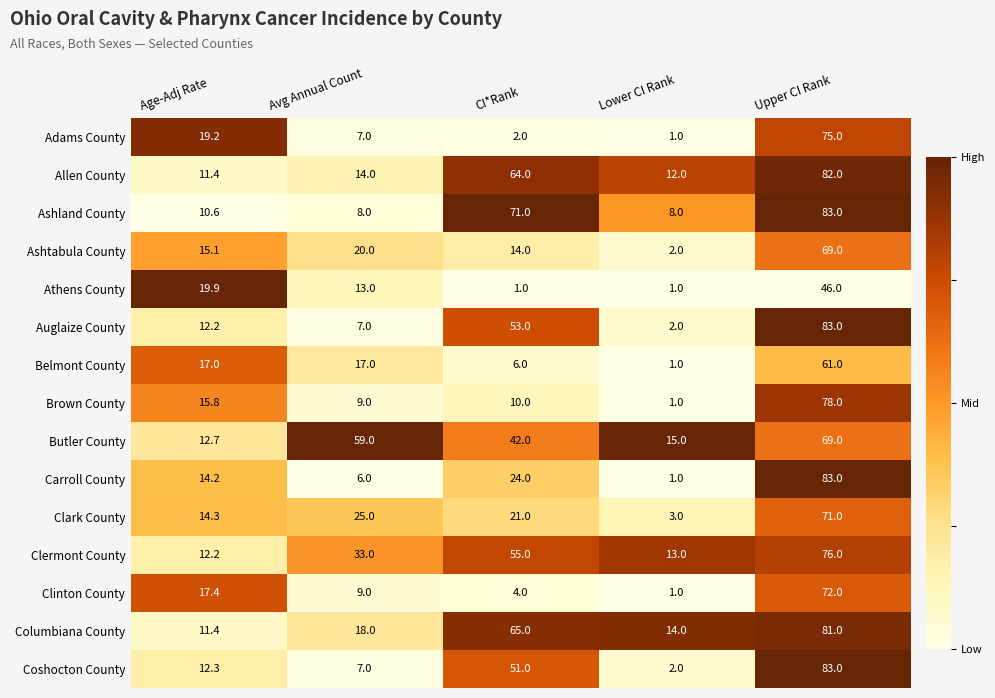

At which category is the sum across all series the highest?

Upper CI Rank